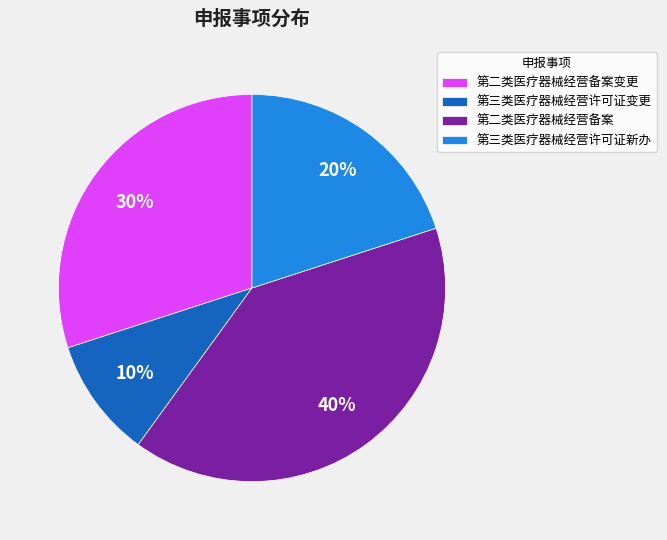

Does any single category account for the majority?

No